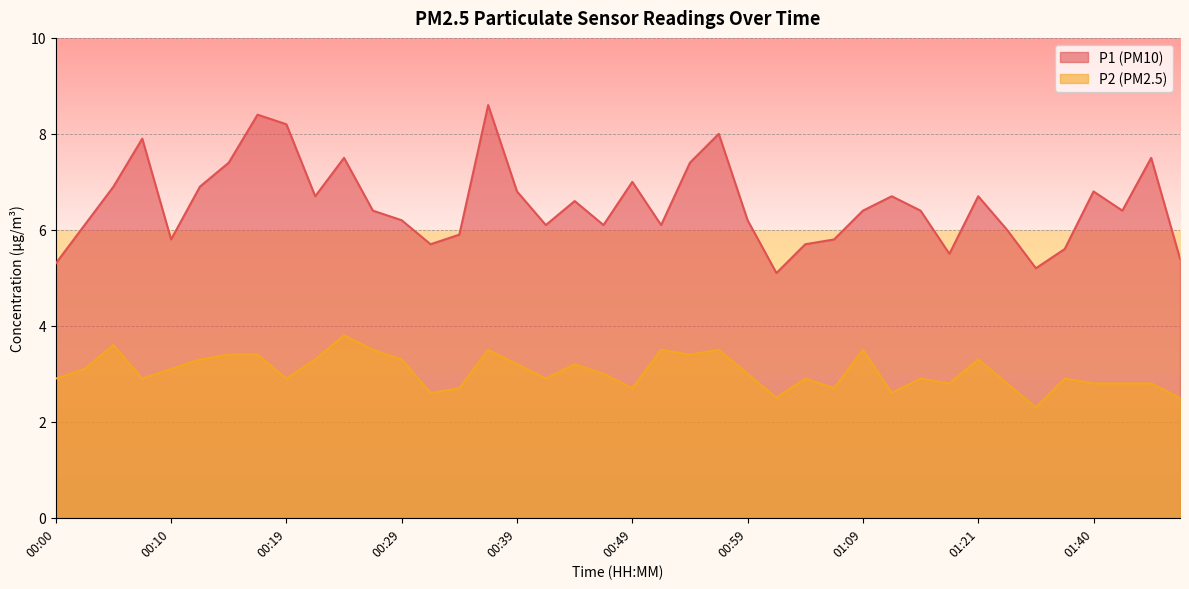

What is the spread (max minus min) of values at 00:37?

5.1